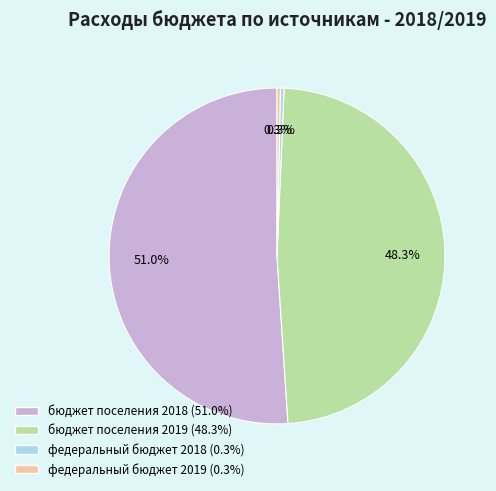

What is the largest slice in the pie chart?

бюджет поселения 2018 (51.0%)